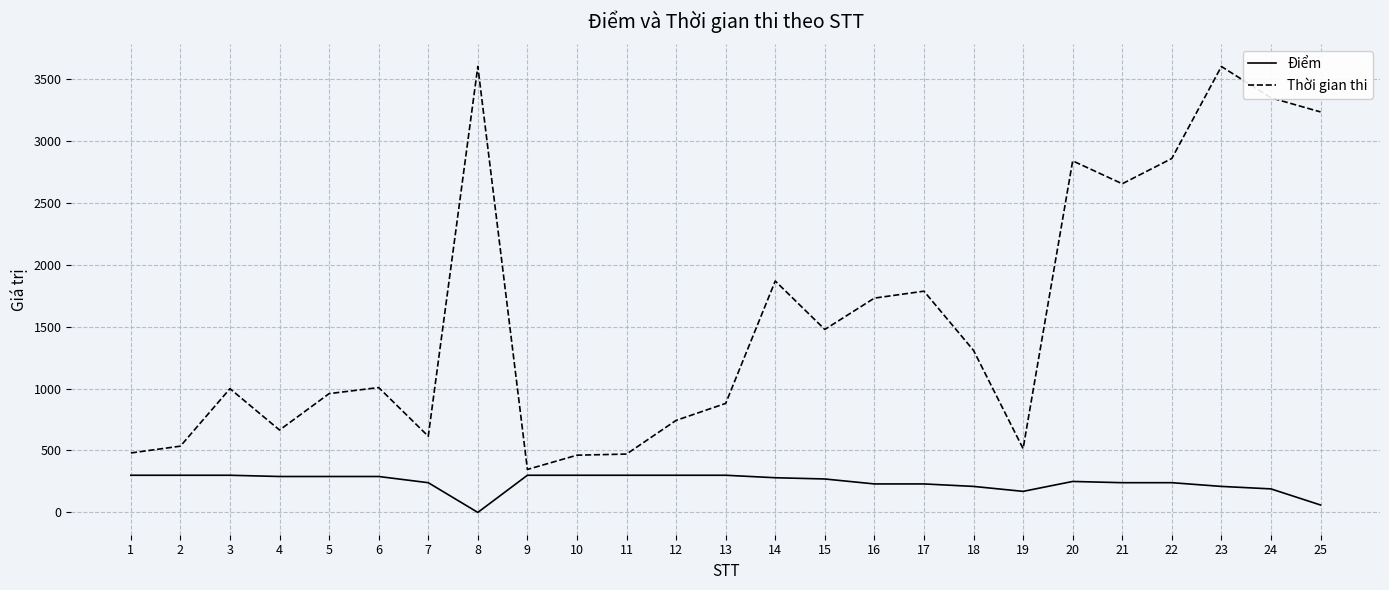

Rank the series by their maximum value, from highest to lowest.

Thời gian thi, Điểm